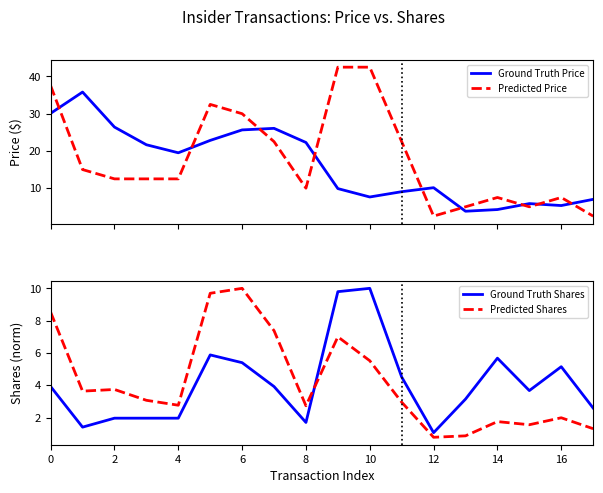

What is the highest value of the Ground Truth Price series?

35.8